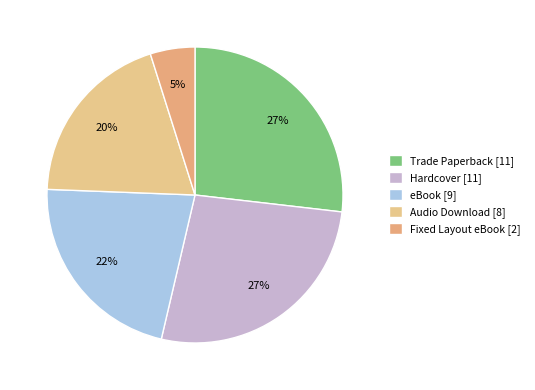

Is the sum of Hardcover and Fixed Layout eBook greater than half?

No